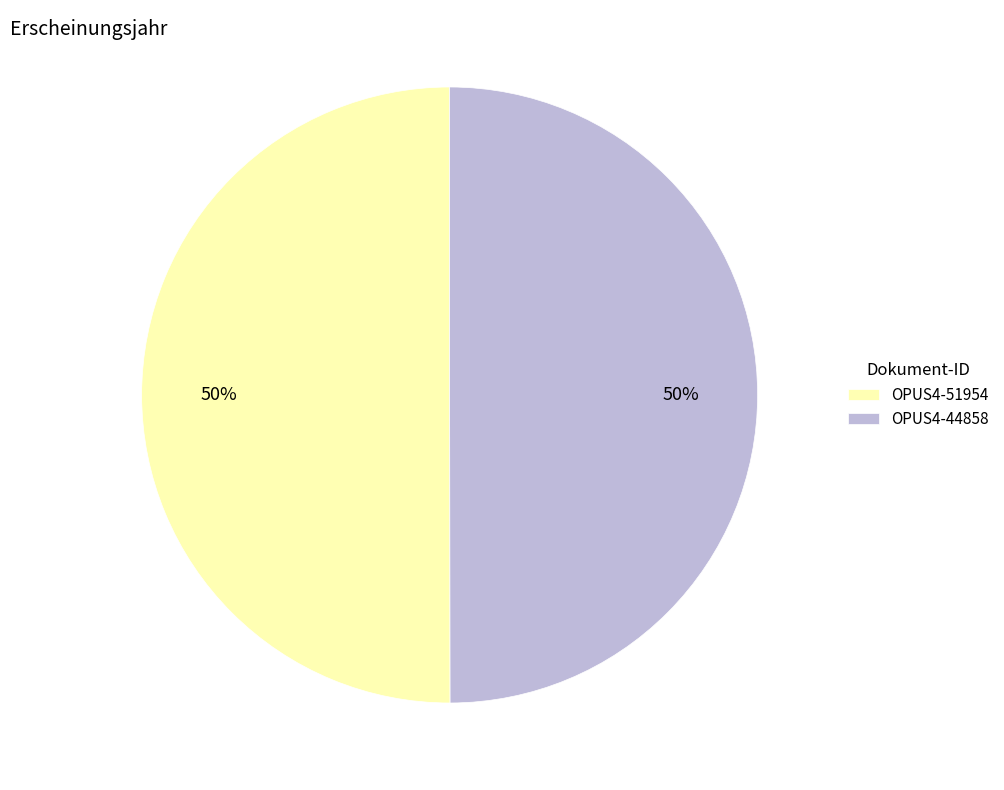

Is the sum of OPUS4-51954 and OPUS4-44858 greater than half?

Yes